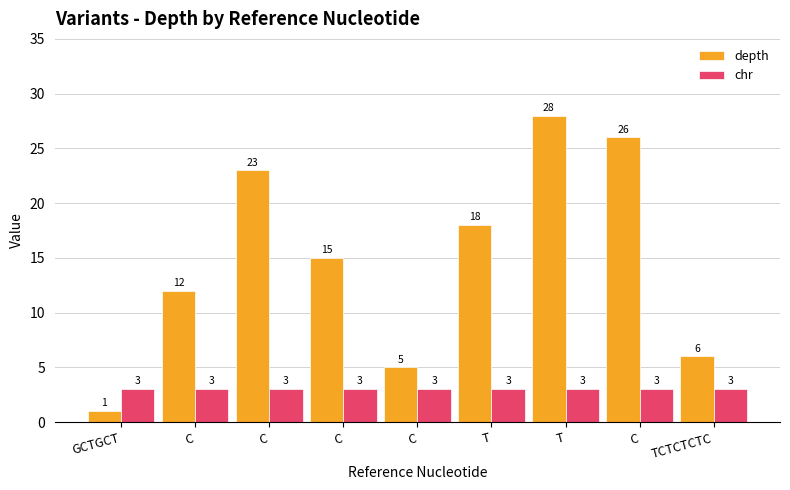

Rank the series at C from lowest to highest value.

chr, depth